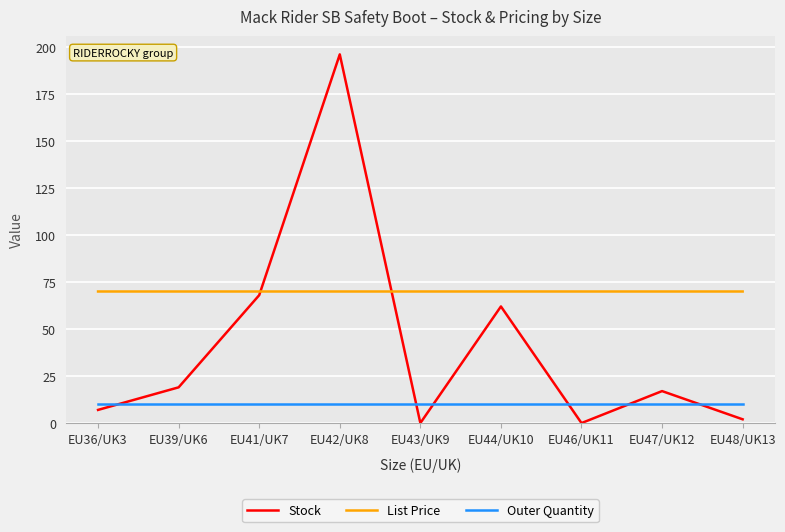

What is the total value across all series at EU39/UK6?

99.0